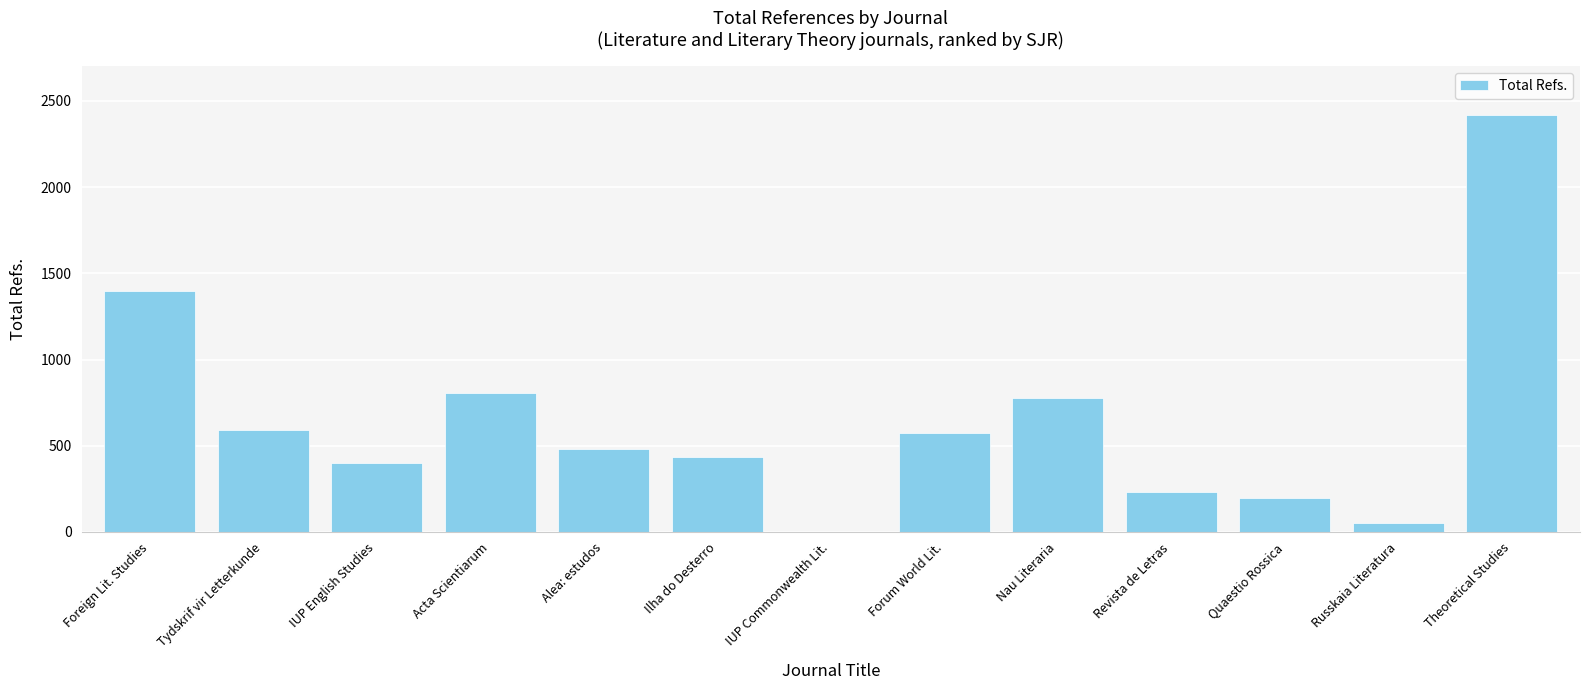

Reading left to right, extract all data points from this chart.

Foreign Lit. Studies=1399	Tydskrif vir Letterkunde=589	IUP English Studies=403	Acta Scientiarum=804	Alea: estudos=479	Ilha do Desterro=433	IUP Commonwealth Lit.=0	Forum World Lit.=572	Nau Literaria=779	Revista de Letras=230	Quaestio Rossica=195	Russkaia Literatura=54	Theoretical Studies=2416